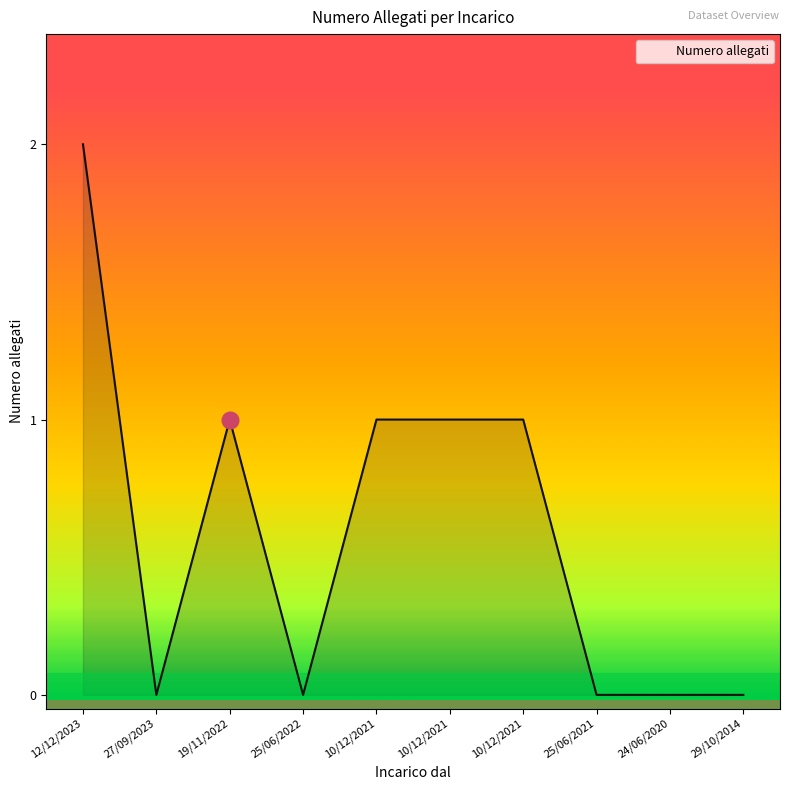

Reading left to right, extract all data points from this chart.

12/12/2023=2	27/09/2023=0	19/11/2022=1	25/06/2022=0	10/12/2021=1	10/12/2021=1	10/12/2021=1	25/06/2021=0	24/06/2020=0	29/10/2014=0